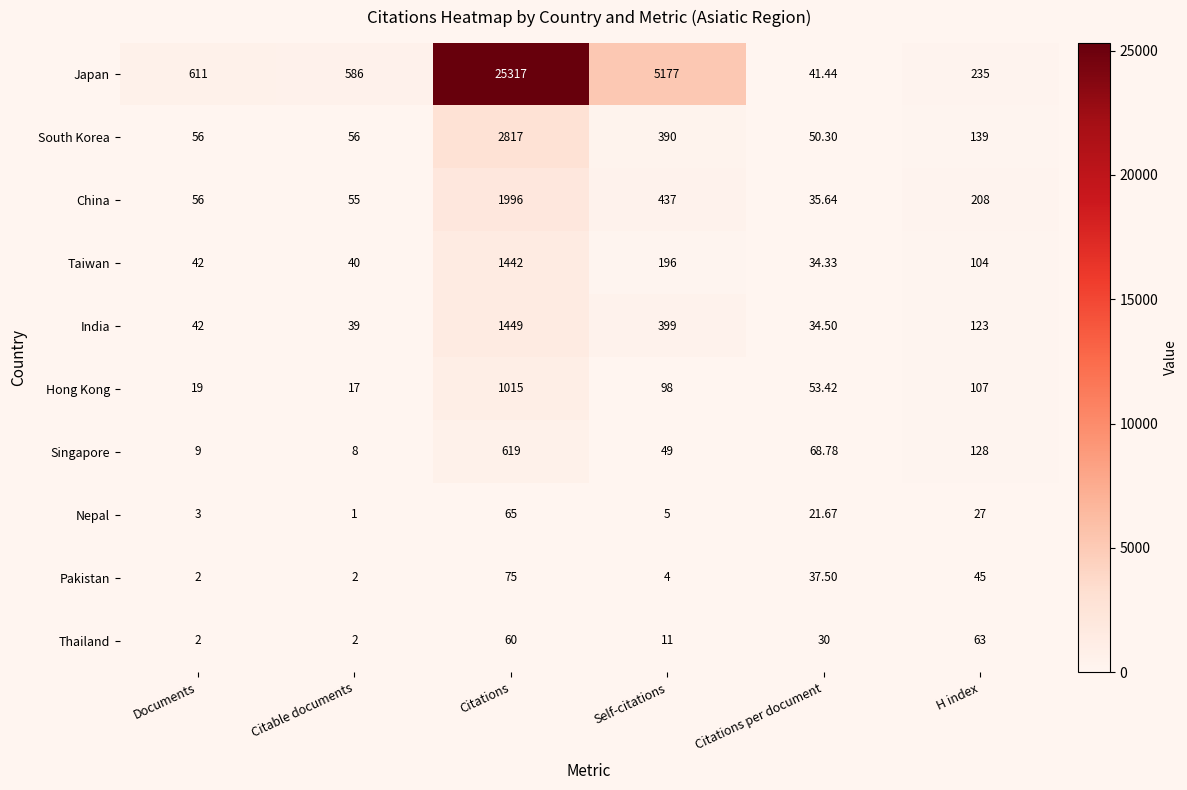

List the series in order of their peak value, lowest first.

Thailand, Nepal, Pakistan, Singapore, Hong Kong, Taiwan, India, China, South Korea, Japan